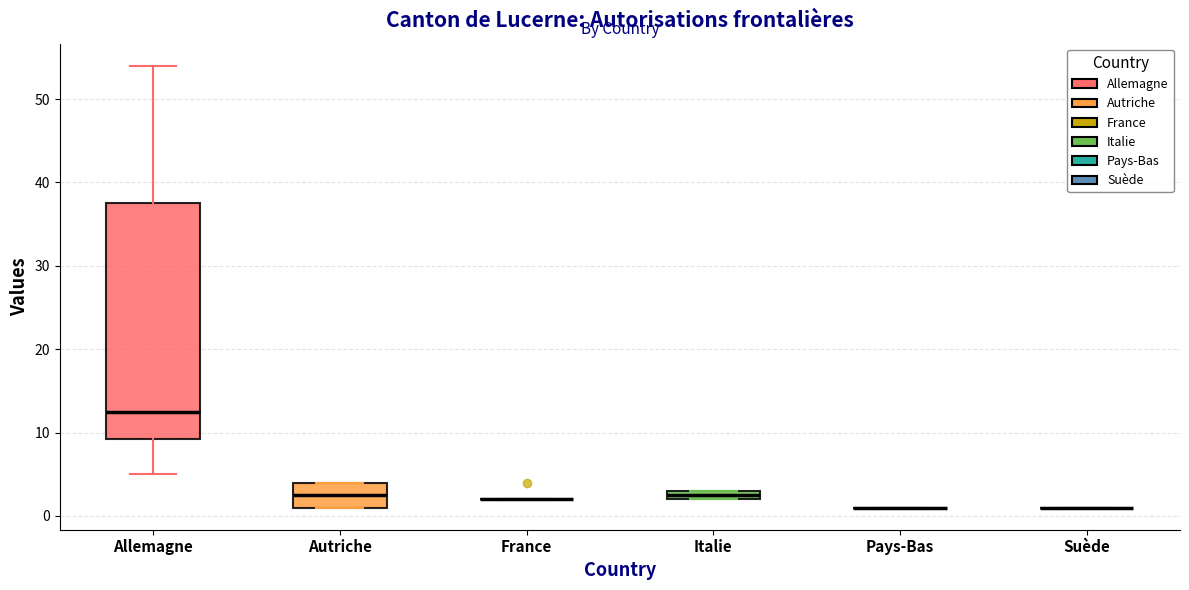

Comparing the boxes themselves (not the whiskers), which one is the tallest?

Allemagne